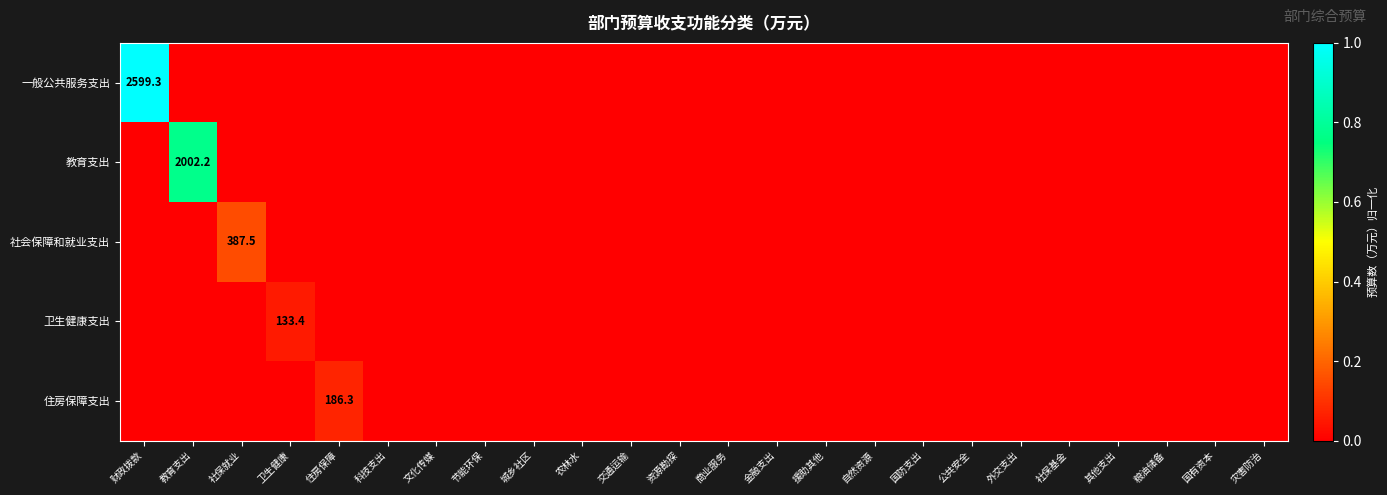

Is it true that 社会保障和就业支出 equals 0.0 at 国防支出?

True